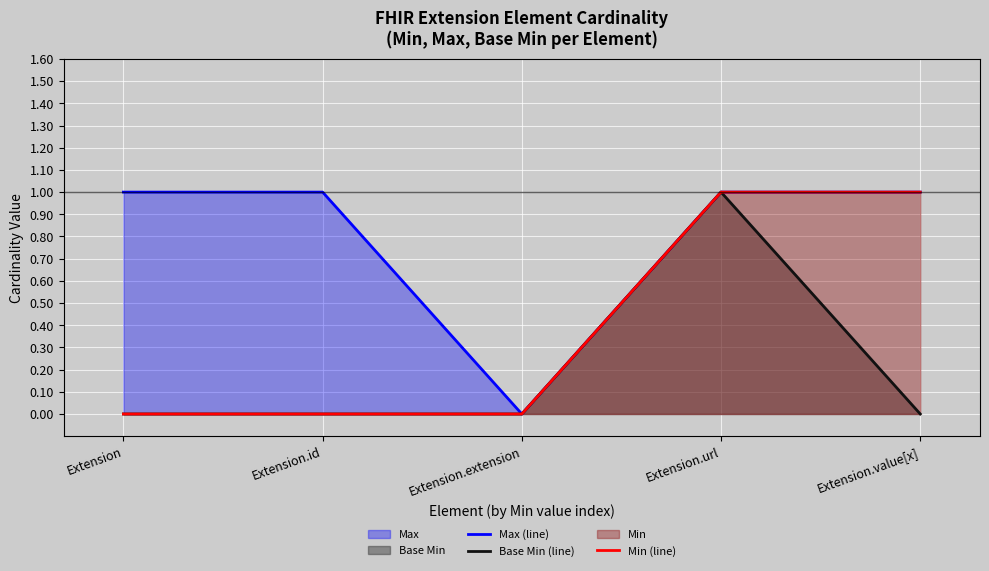

Reading right to left, what are all the values shown in this chart?

Max (line): 1	1	0	1	1
Base Min (line): 0	1	0	0	0
Min (line): 1	1	0	0	0